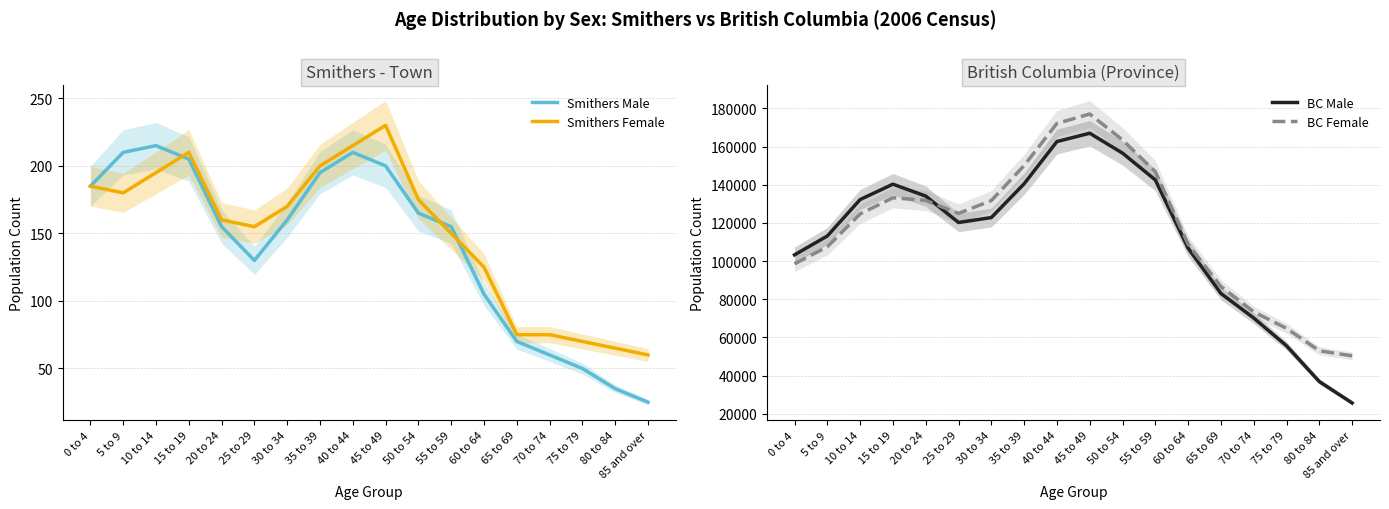

Does the chart display data point markers on the line(s)?

No